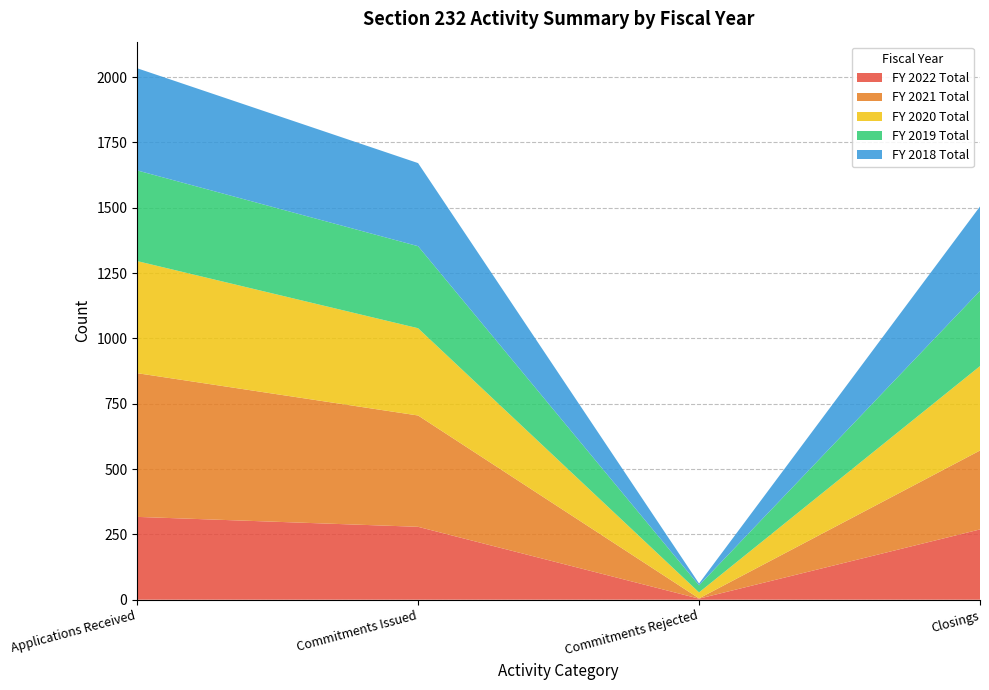

Reading right to left, what are all the values shown in this chart?

FY 2022 Total: Closings=269	Commitments Rejected=4	Commitments Issued=279	Applications Received=317
FY 2021 Total: Closings=302	Commitments Rejected=1	Commitments Issued=426	Applications Received=550
FY 2020 Total: Closings=323	Commitments Rejected=23	Commitments Issued=334	Applications Received=429
FY 2019 Total: Closings=288	Commitments Rejected=27	Commitments Issued=314	Applications Received=347
FY 2018 Total: Closings=323	Commitments Rejected=7	Commitments Issued=318	Applications Received=391